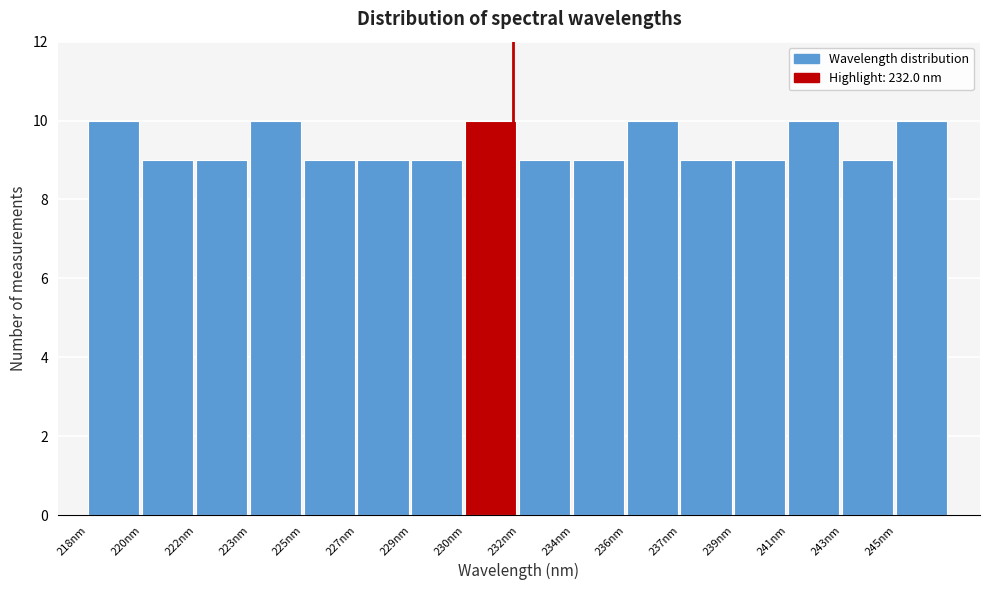

Reading left to right, extract all data points from this chart.

218nm=10	220nm=9	222nm=9	223nm=10	225nm=9	227nm=9	229nm=9	230nm=10	232nm=9	234nm=9	236nm=10	237nm=9	239nm=9	241nm=10	243nm=9	245nm=10